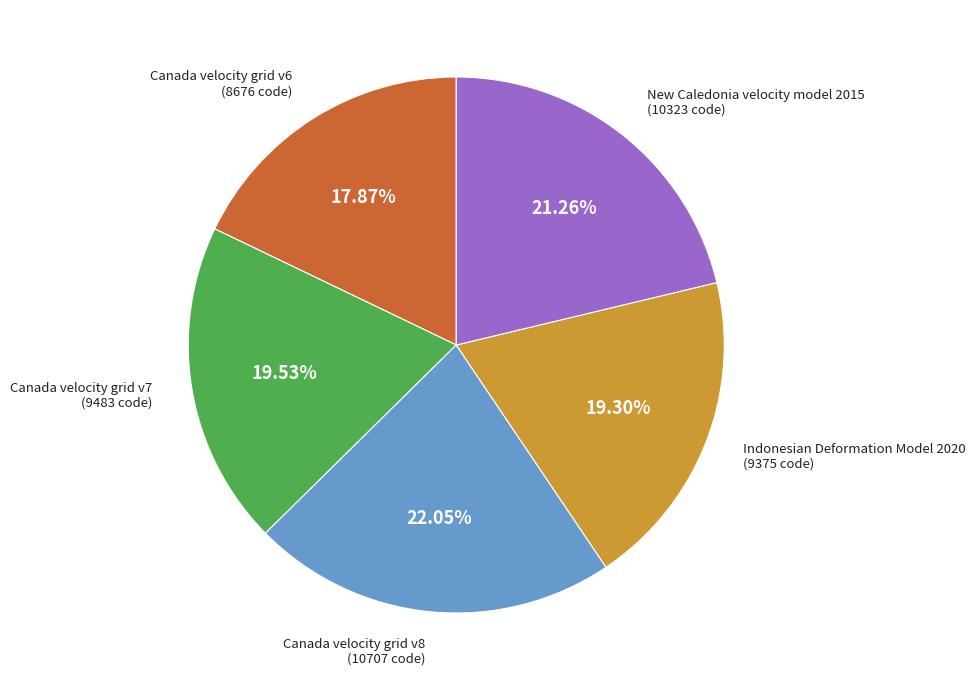

Is there a majority slice in this chart?

No